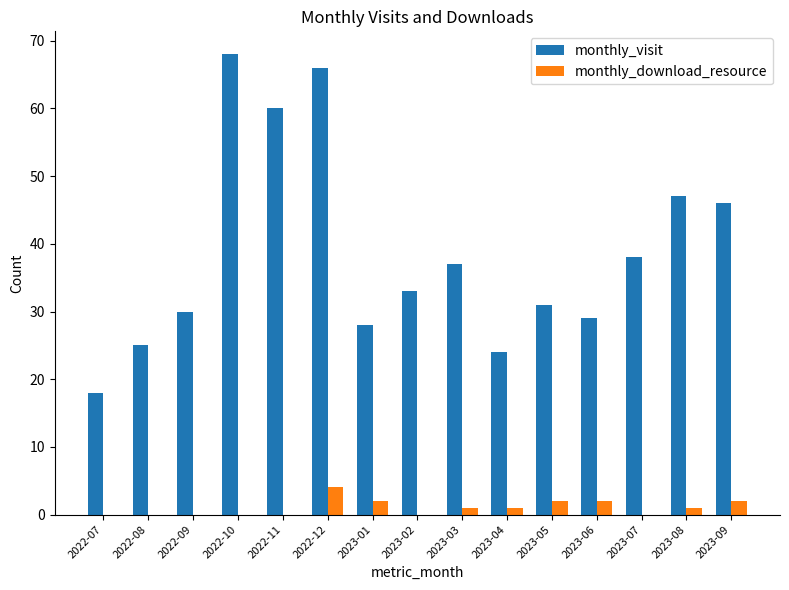

The value of monthly_visit at 2022-09 is 21. True or false?

False